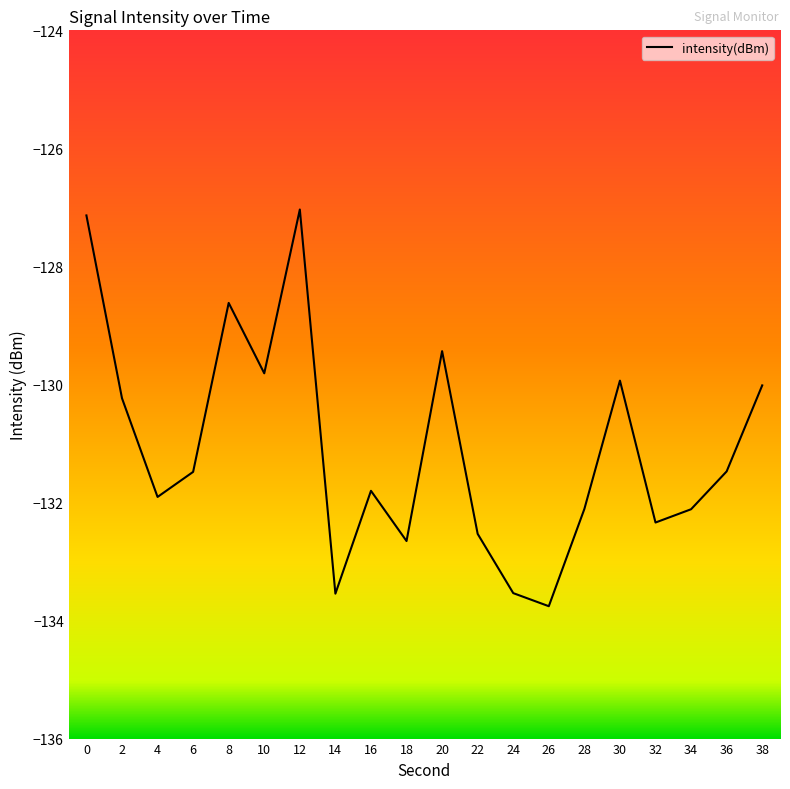

What is the difference between the values at 20 and 32?

2.9